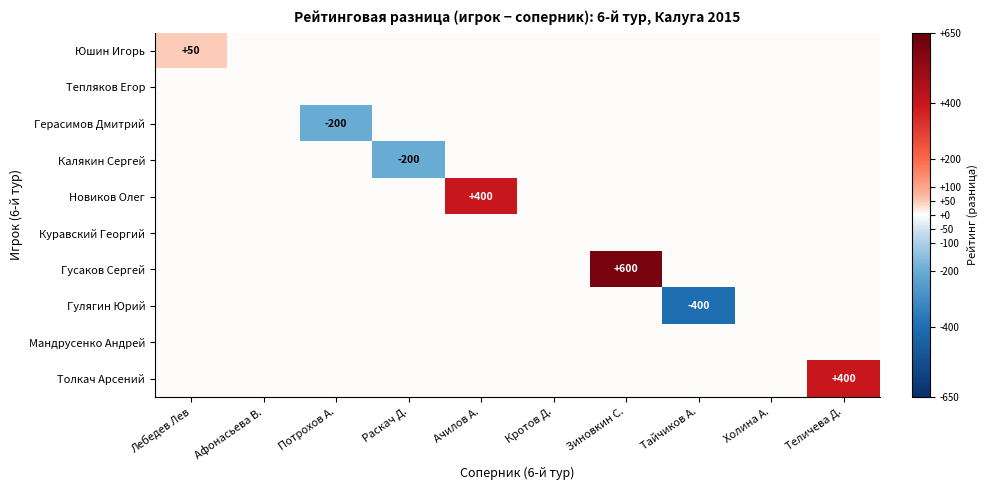

True or false: Новиков Олег has a value of 400 at Ачилов А..

True